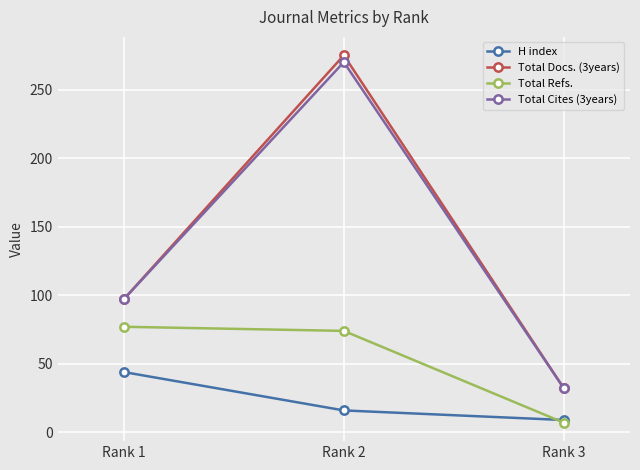

What is the greatest value displayed?

275